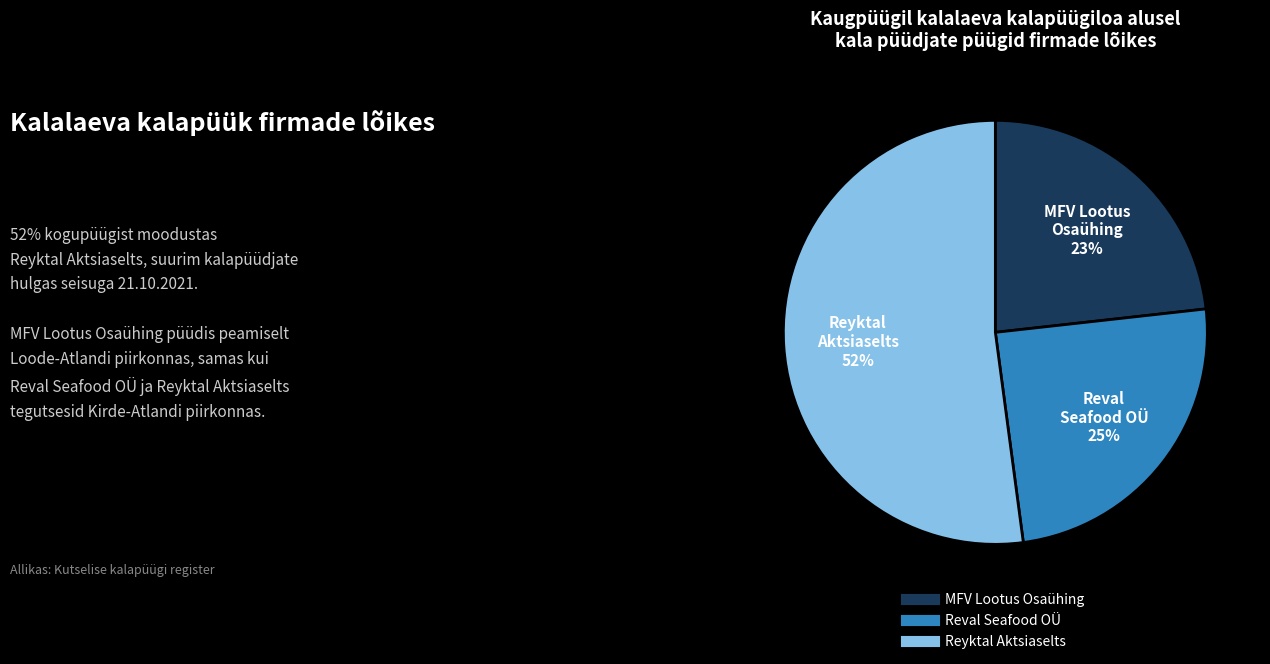

What is the smallest slice in the pie chart?

MFV Lootus Osaühing